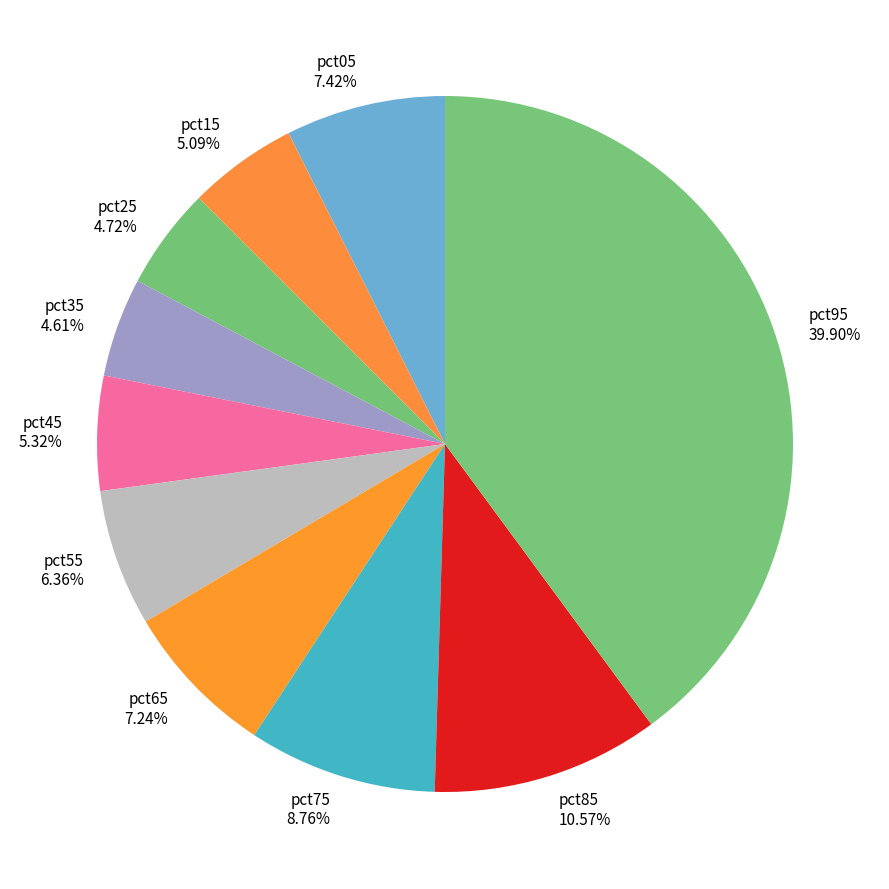

The pct85 slice represents 11% of the pie. True or false?

True